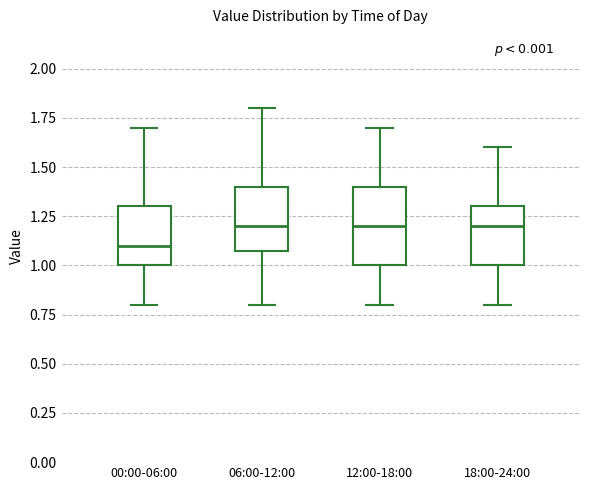

Where does the upper whisker of the box for 00:00-06:00 end on the y-axis? The values are not printed on the chart, so give them approximately, as read against the axis.

1.7